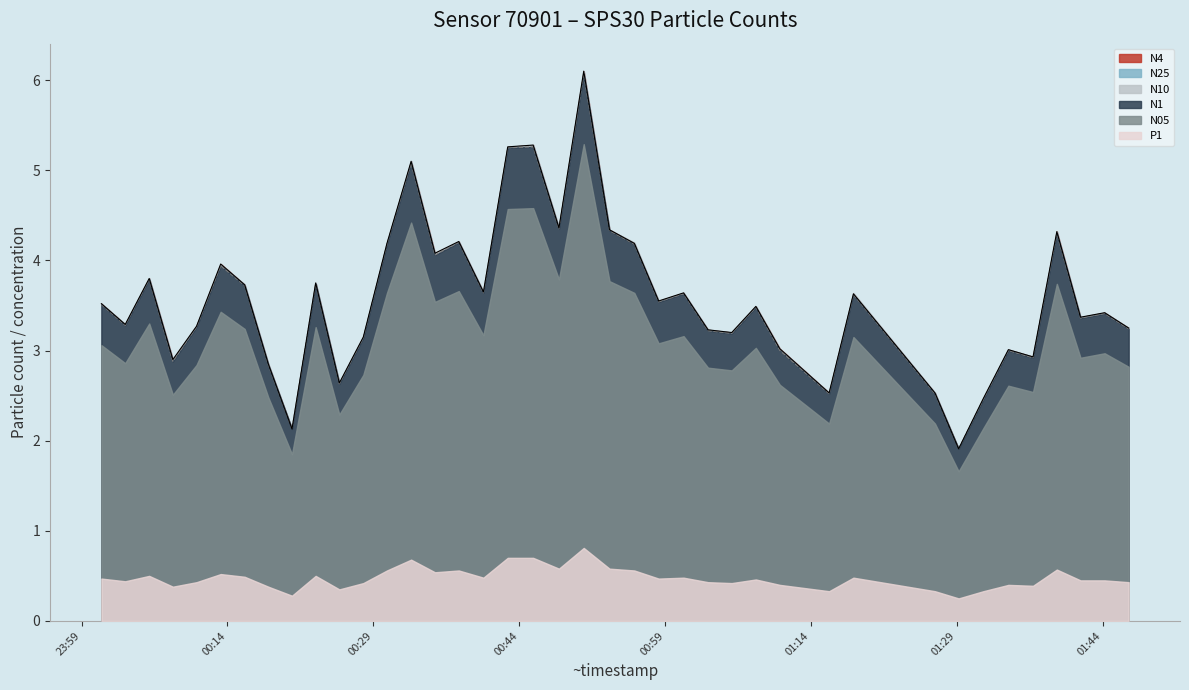

True or false: N4 and N05 cross at least once.

False